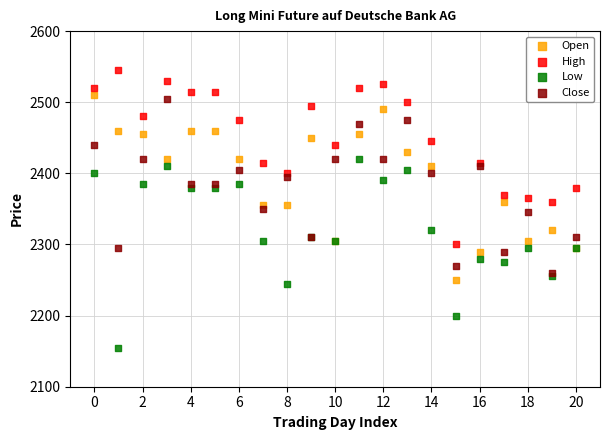

Which series reaches the maximum Y coordinate?

High